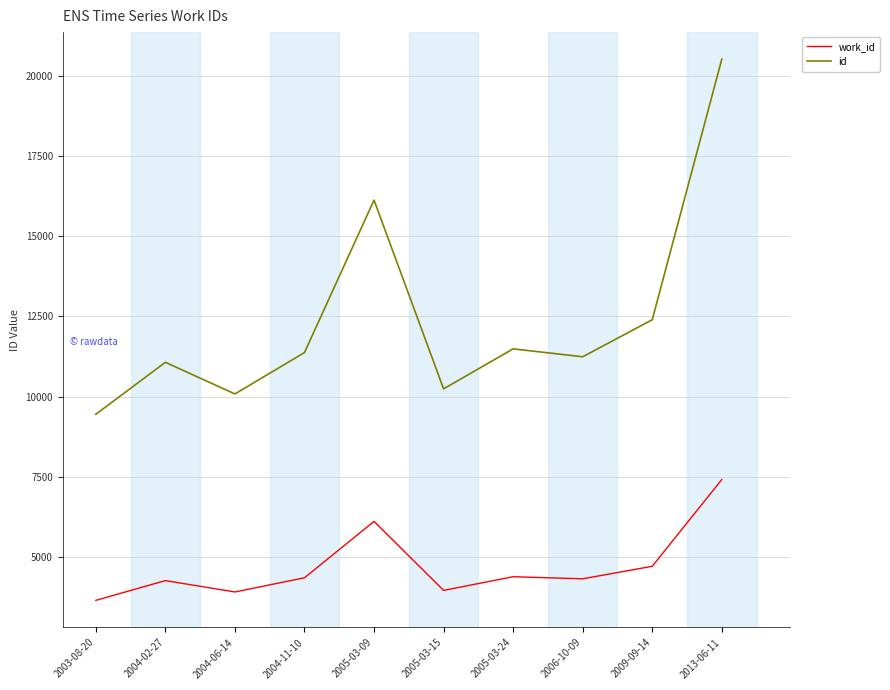

Which label corresponds to the smallest value in the chart?

2003-08-20